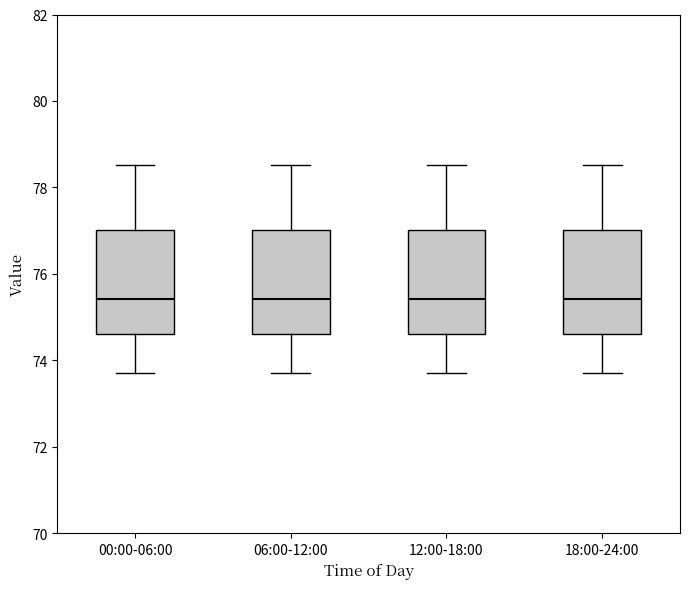

Reading left to right, read every box against the y-axis: the position of its median line, the range the box covers, and the ends of its whiskers. The values are not printed on the chart, so give them approximately, as read against the axis.

00:00-06:00: median 75.4, box 74.6 to 77.0, whiskers 73.8 to 78.6
06:00-12:00: median 75.4, box 74.6 to 77.0, whiskers 73.8 to 78.6
12:00-18:00: median 75.4, box 74.6 to 77.0, whiskers 73.8 to 78.6
18:00-24:00: median 75.4, box 74.6 to 77.0, whiskers 73.8 to 78.6